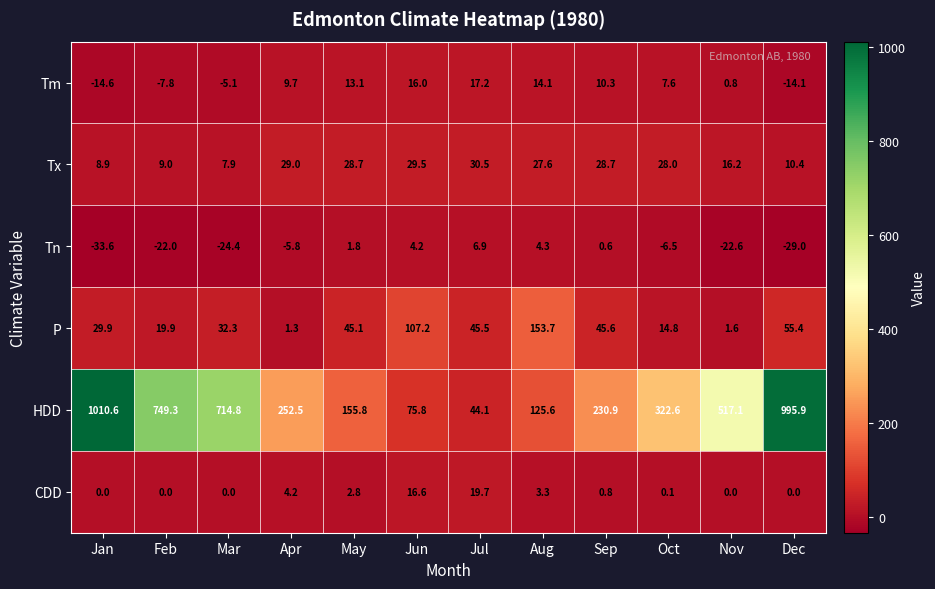

Read the CDD value at Jul.

19.7